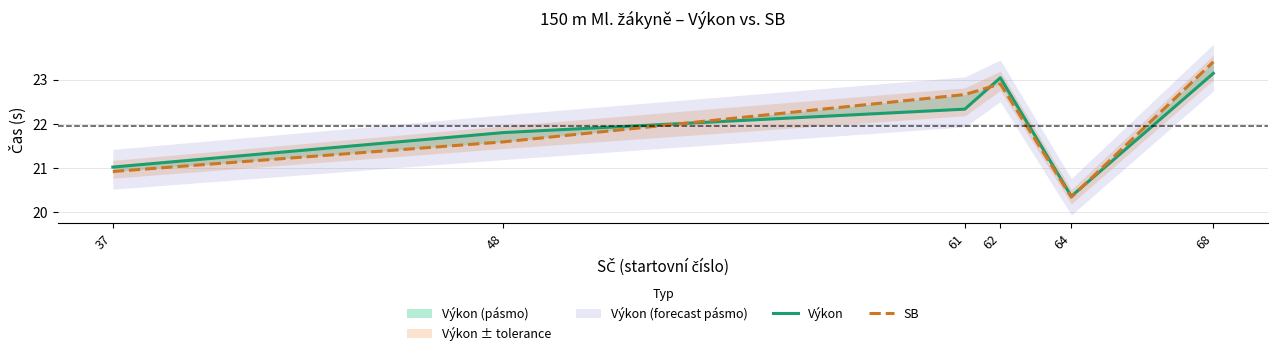

Between 37 and 62, which series saw the biggest shift?

Výkon